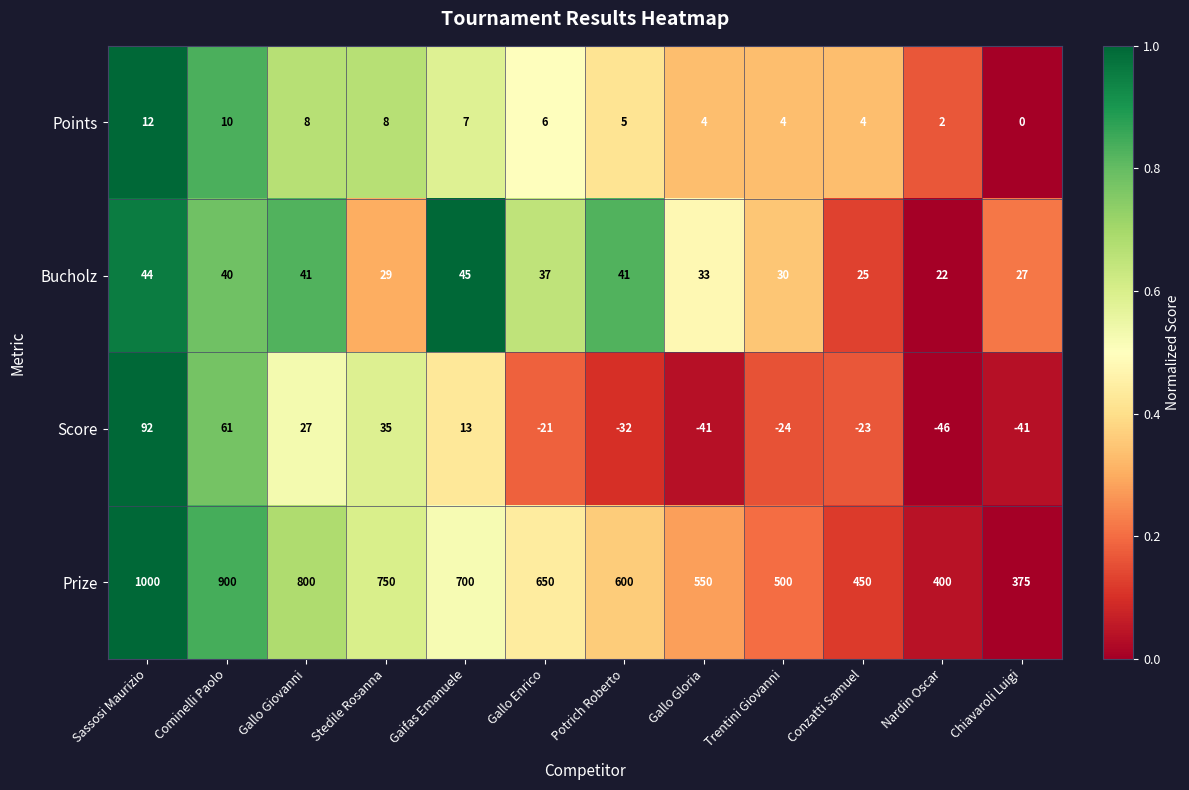

What is the sum of the Score values at Trentini Giovanni and Cominelli Paolo?

37